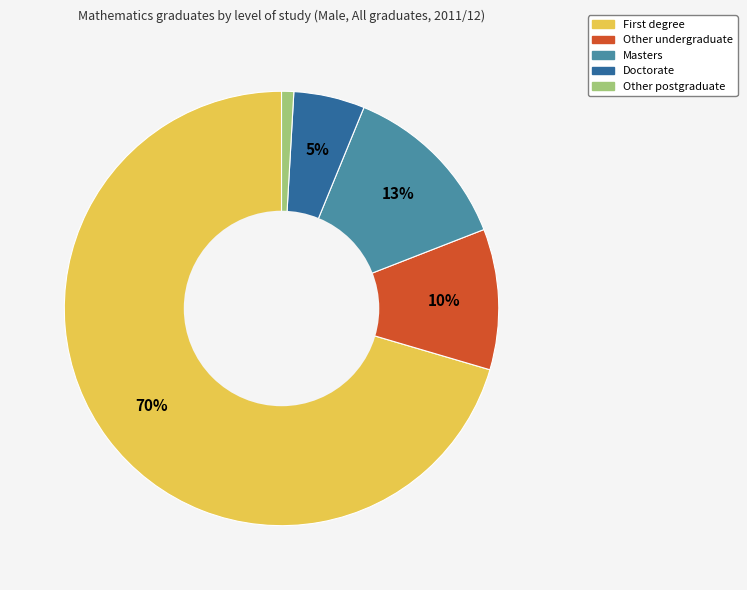

What is the largest slice in the pie chart?

First degree